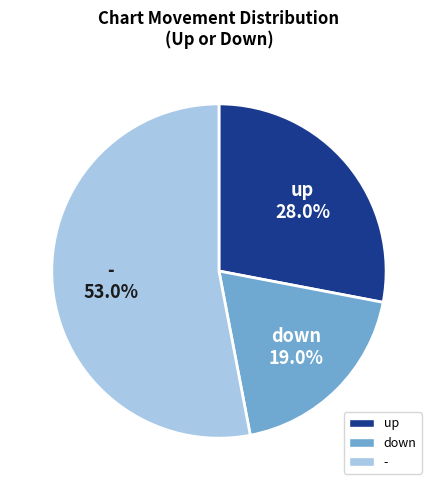

To the nearest percent, what percentage of the pie is up?

28%